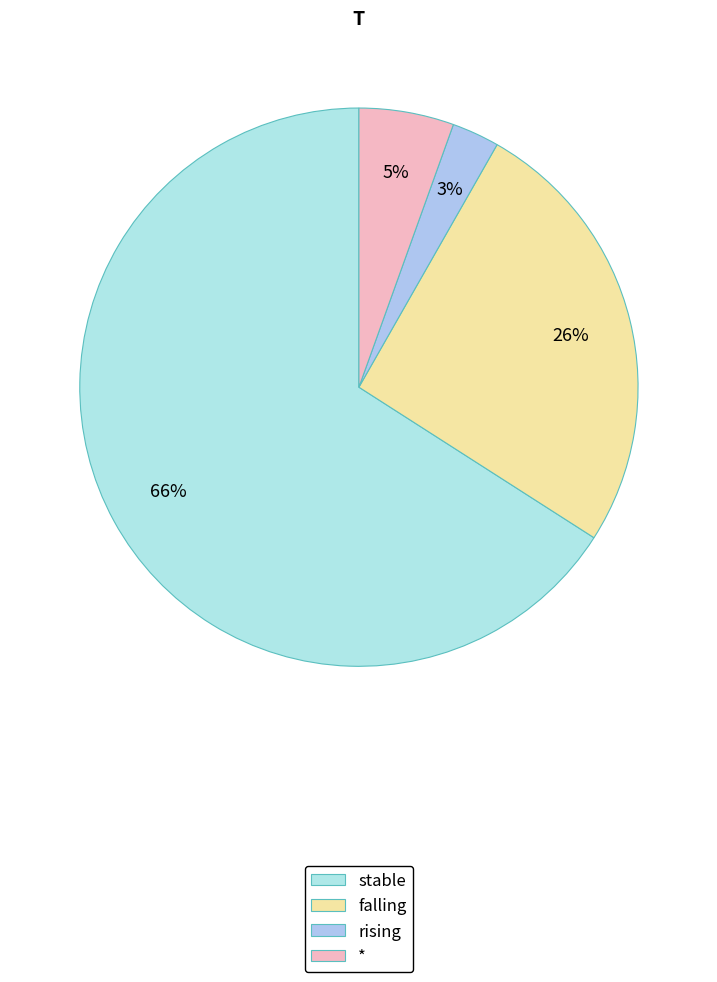

Which category accounts for the majority?

stable